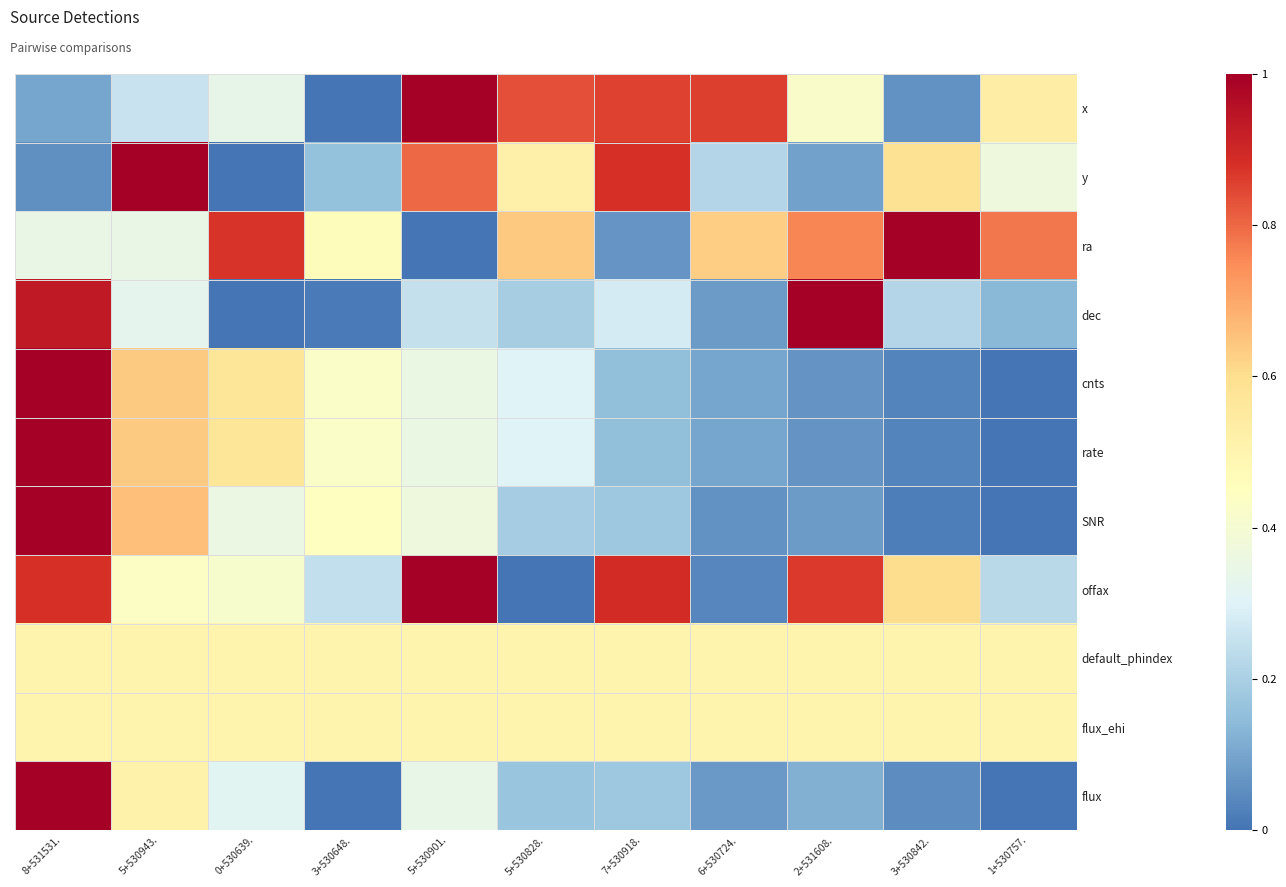

At 3+530842., list the series in order from largest to smallest.

ra, offax, y, default_phindex, flux_ehi, dec, x, flux, rate, cnts, SNR